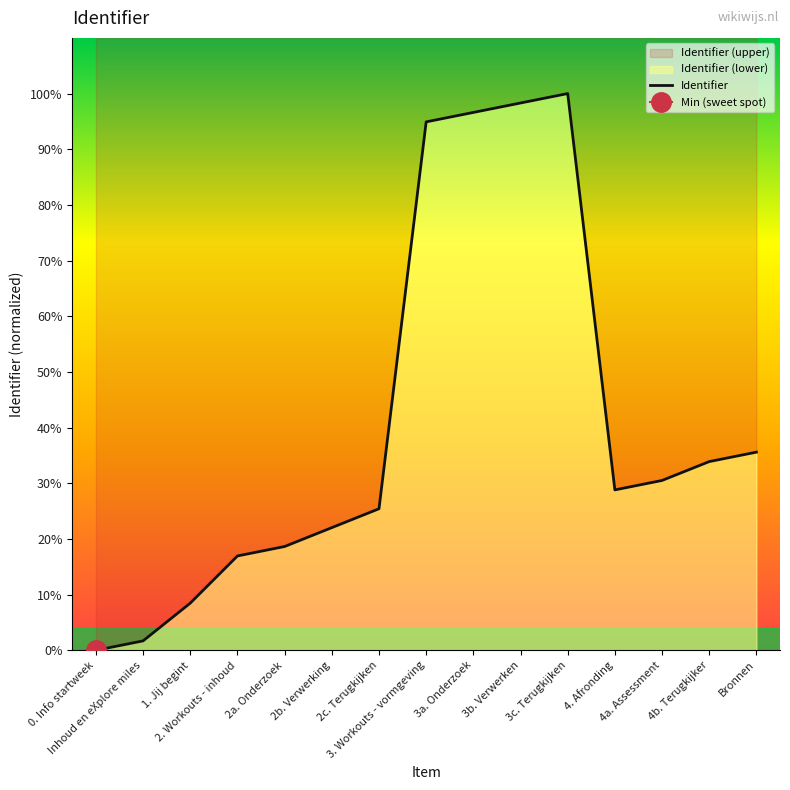

How many points are lower than both their immediate neighbors (excluding endpoints)?

1